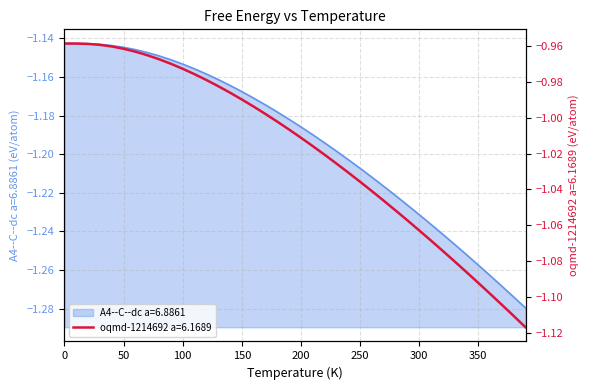

What is the maximum value shown in the chart?

-1.0